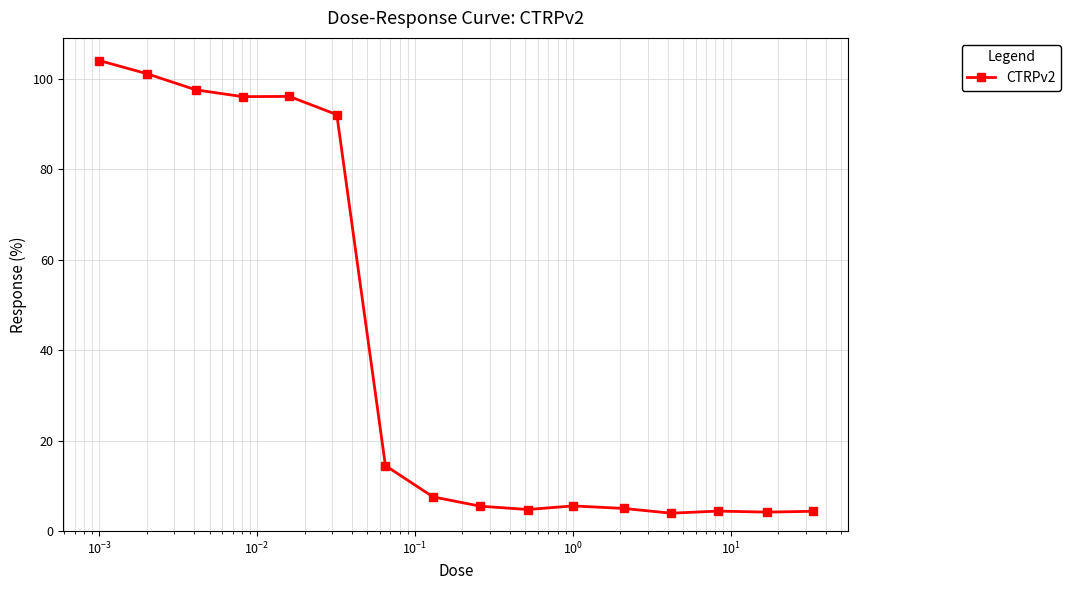

What is the difference between the maximum and minimum values?

100.1